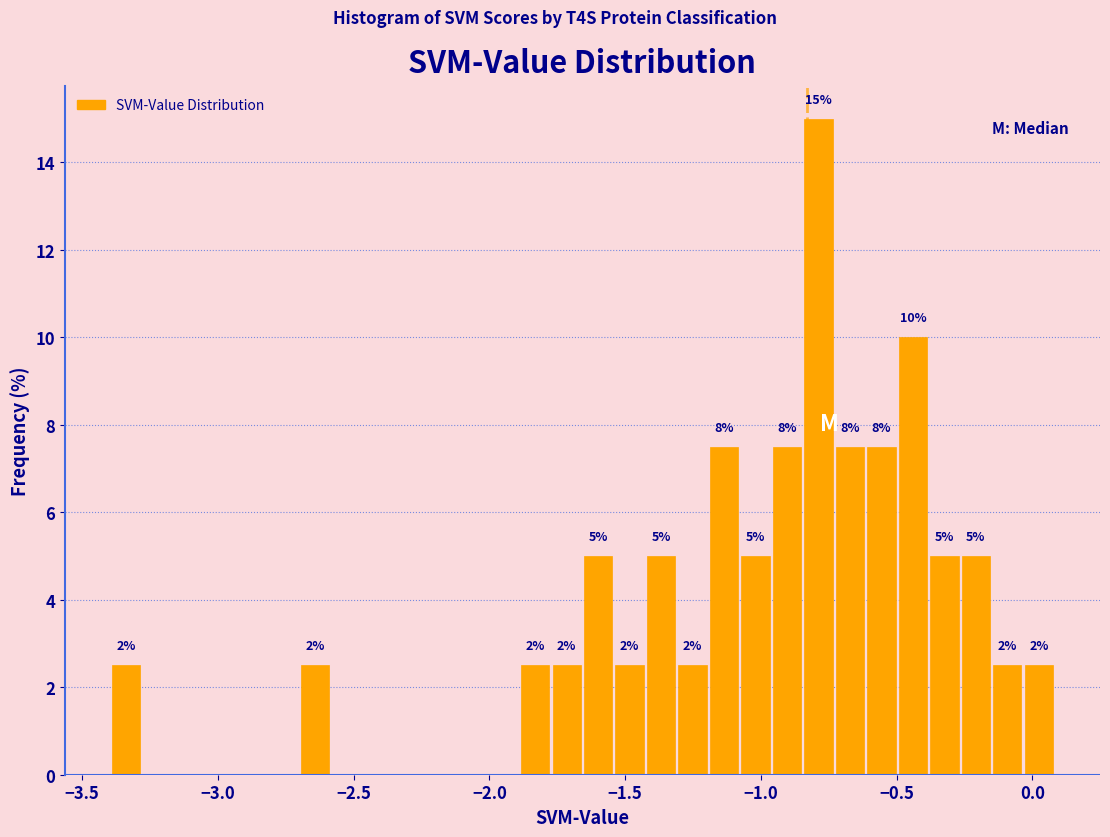

Read against the x-axis, roughly where is the centre of the tallest bar?

-0.80